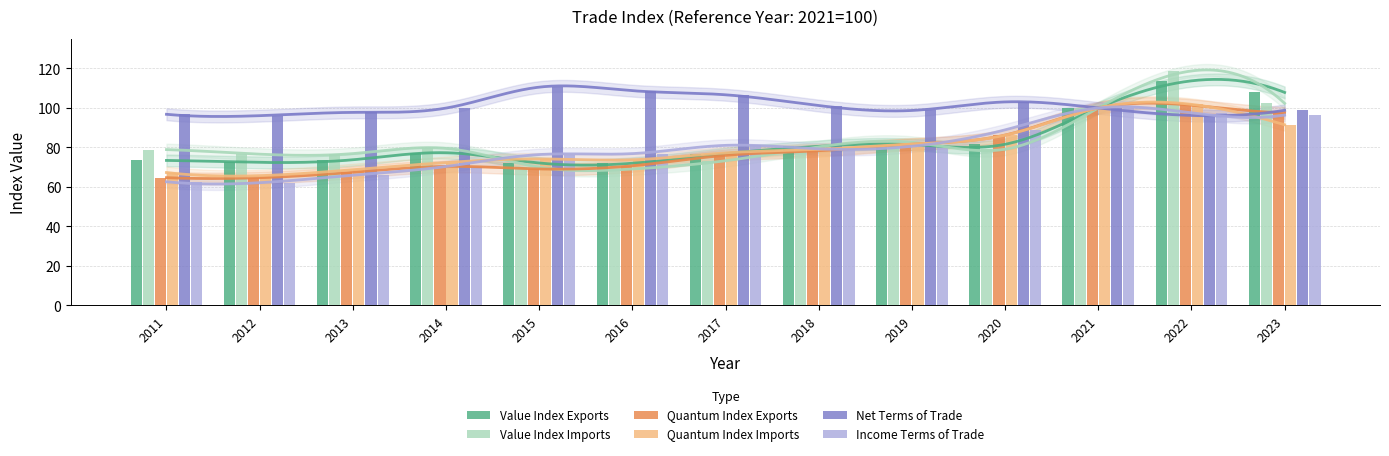

Reading right to left, extract all data points from this chart.

Value Index Exports: 107.8	113.7	100.0	81.6	81.5	80.5	76.8	72.0	72.1	77.3	73.7	72.4	73.4
Value Index Imports: 102.3	118.8	100.0	79.1	82.6	80.3	73.2	69.0	70.0	79.5	76.9	76.6	78.9
Quantum Index Exports: 97.6	101.4	100.0	86.3	81.6	78.3	76.0	70.7	69.1	70.4	67.4	64.6	64.7
Quantum Index Imports: 91.5	101.8	100.0	86.2	81.7	79.0	77.2	73.7	74.2	72.3	68.7	65.7	67.3
Net Terms of Trade: 98.8	96.2	100.0	103.0	98.7	101.2	106.7	108.7	110.5	99.9	97.8	96.1	96.8
Income Terms of Trade: 96.4	97.5	100.0	88.9	80.6	79.3	81.0	76.8	76.4	70.3	65.9	62.1	62.6